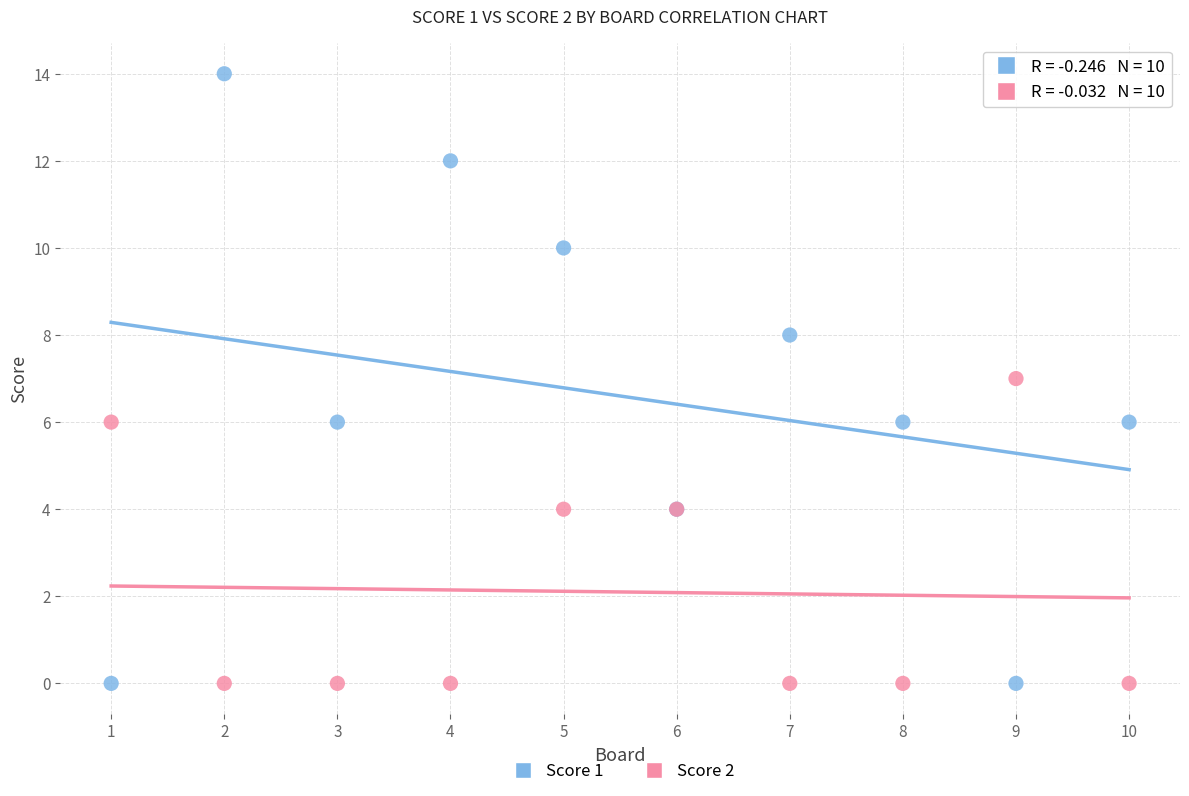

Which series has the largest Y range (max minus min)?

Score 1